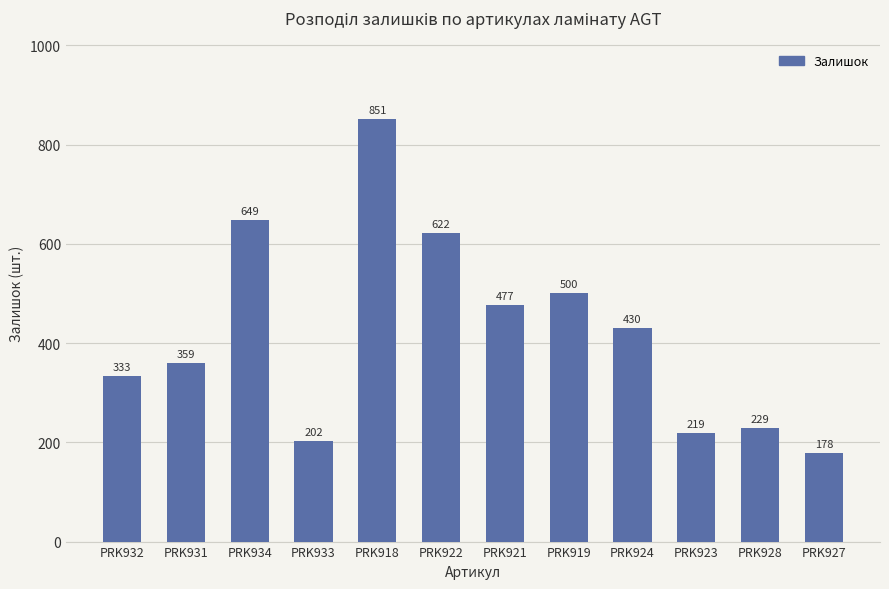

Which has a higher value, PRK932 or PRK928?

PRK932